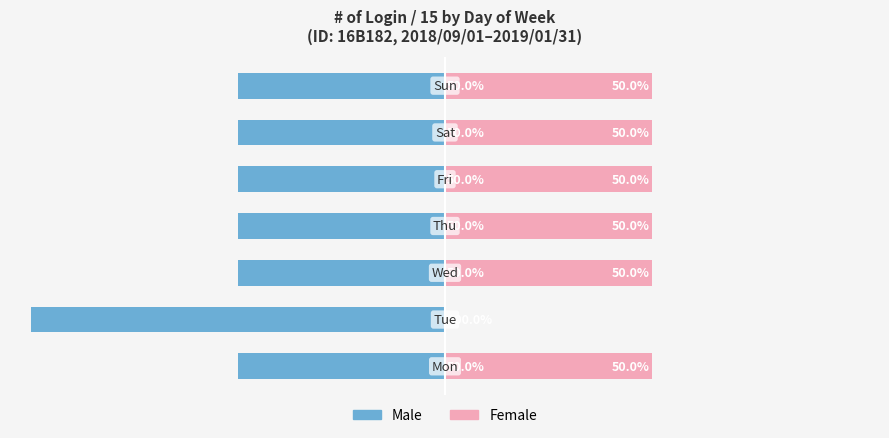

Rank the categories by Female value from lowest to highest.

1, 0, 2, 3, 4, 5, 6